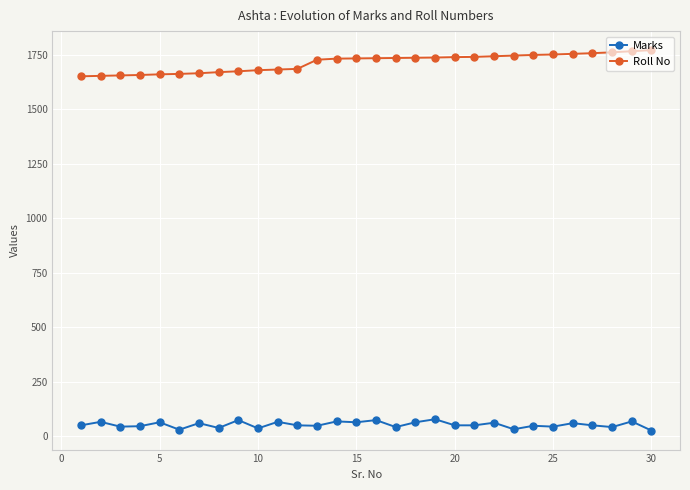

What is the sum of all Roll No values?

51404